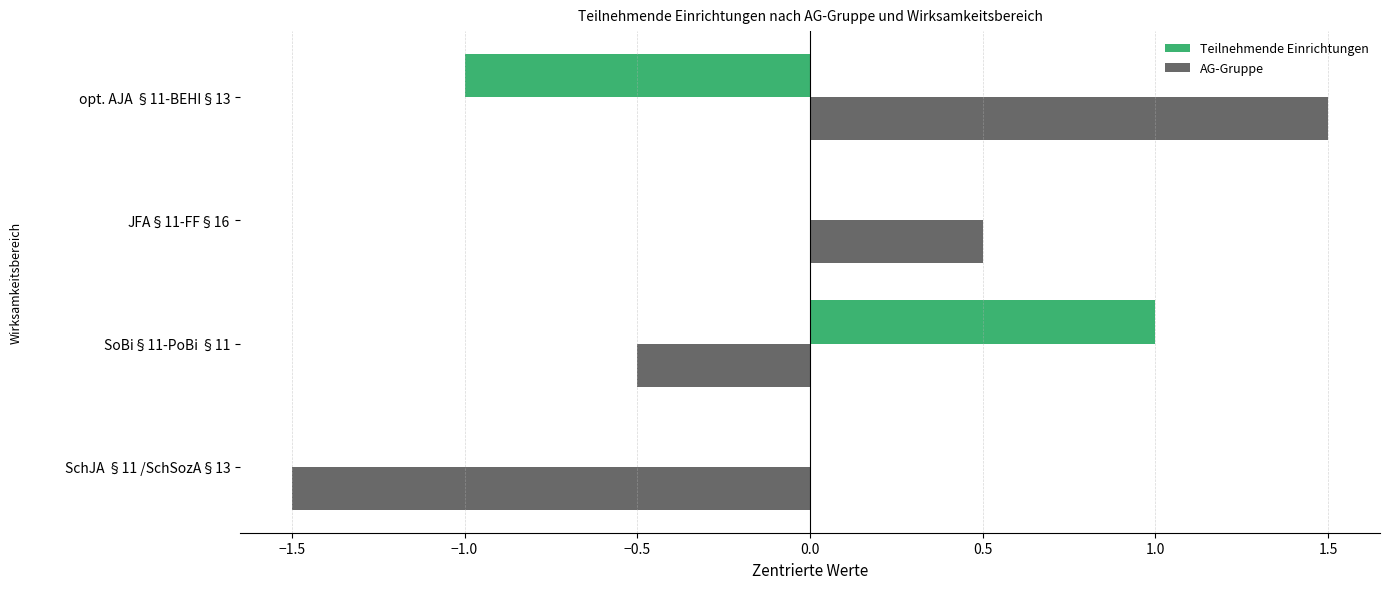

Which label corresponds to the largest value in the chart?

opt. AJA §11-BEHI§13